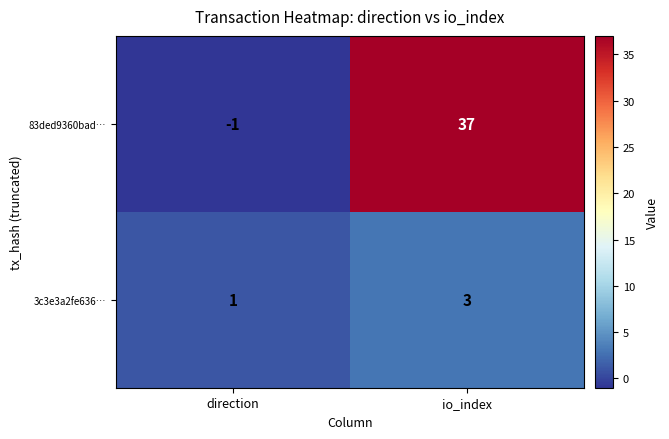

At which category does the chart reach its minimum across all series?

direction